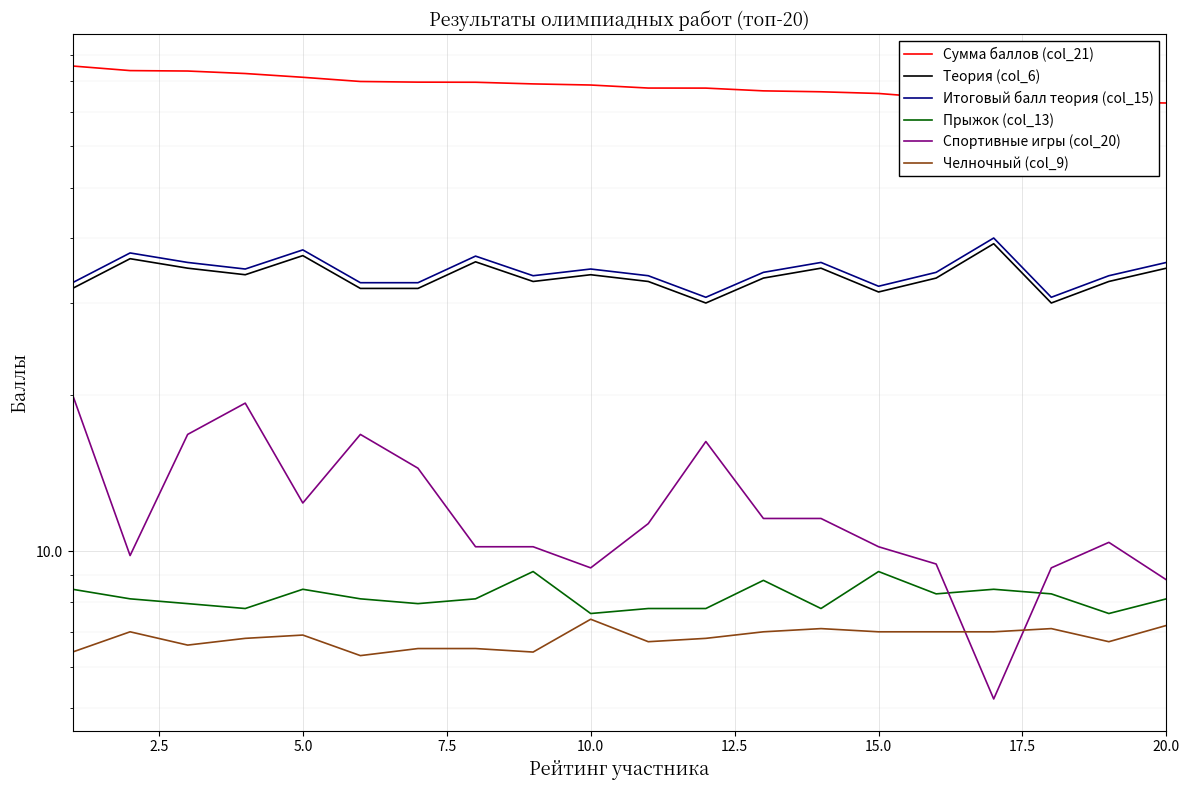

True or false: Челночный (col_9) and Теория (col_6) intersect in this chart.

False